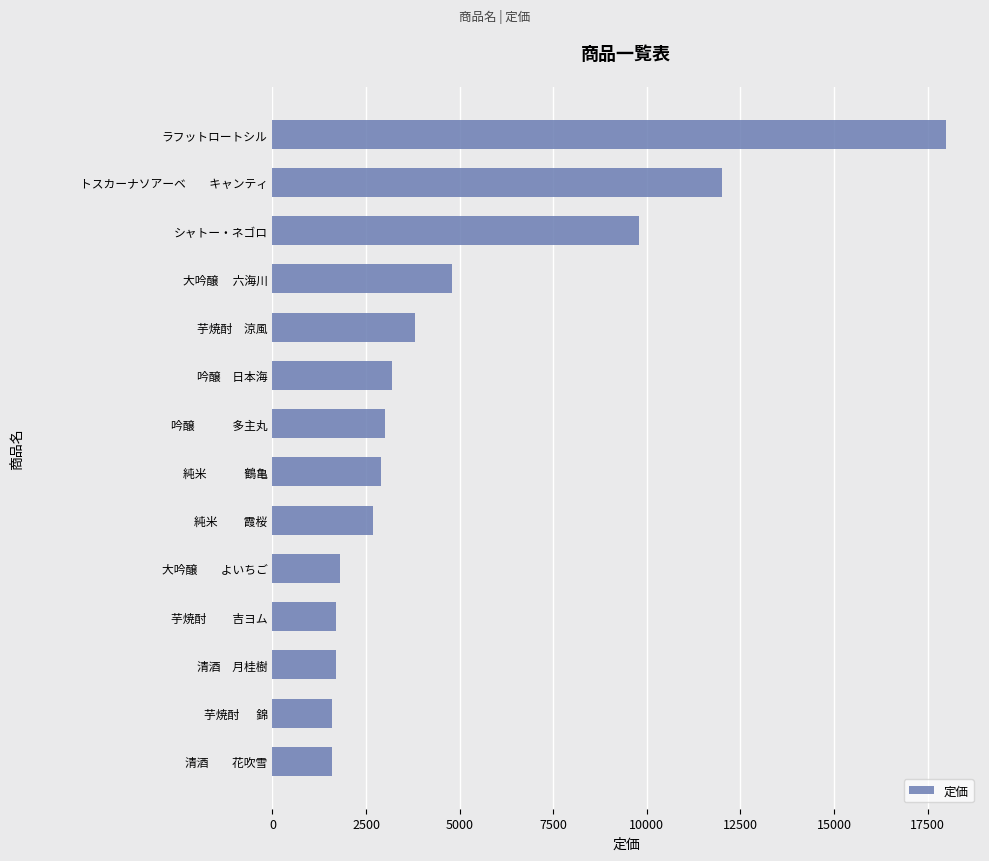

Does the chart contain any negative values?

No